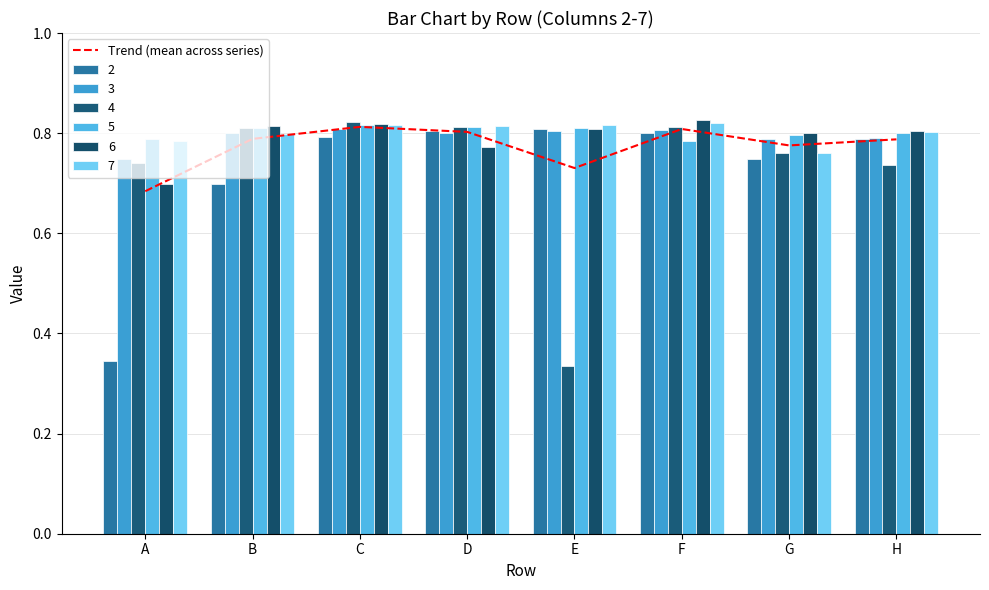

At which label is the value closest to 0?

A